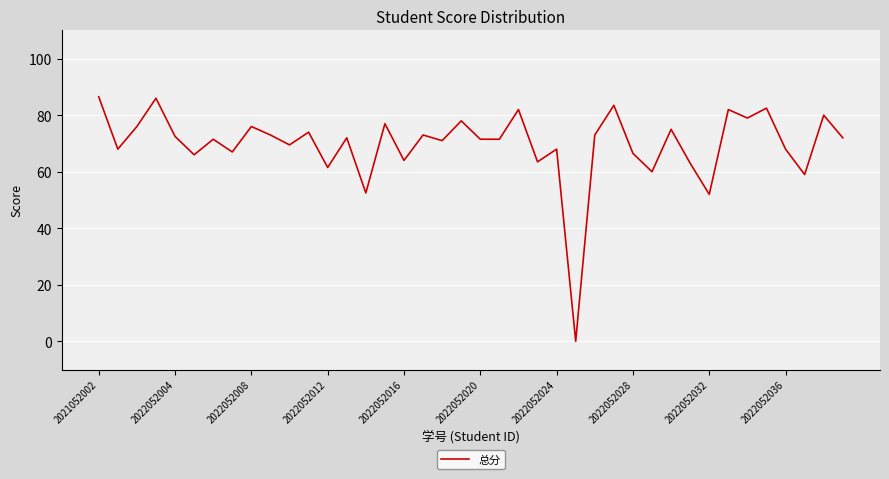

How many lines are shown in the chart?

1